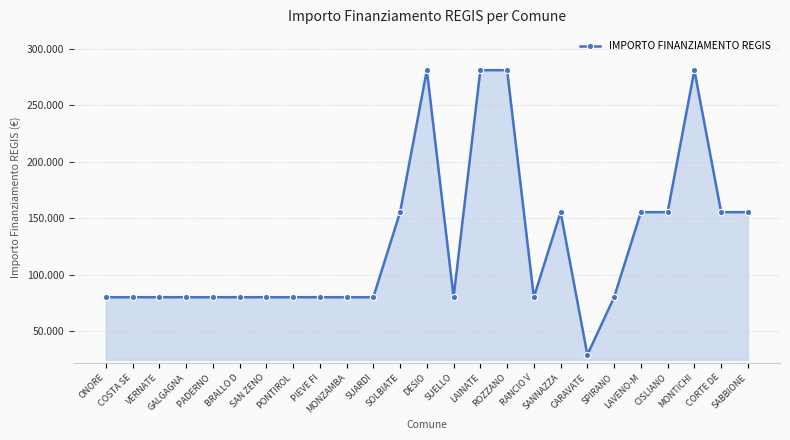

Does the chart have visible grid lines?

Yes